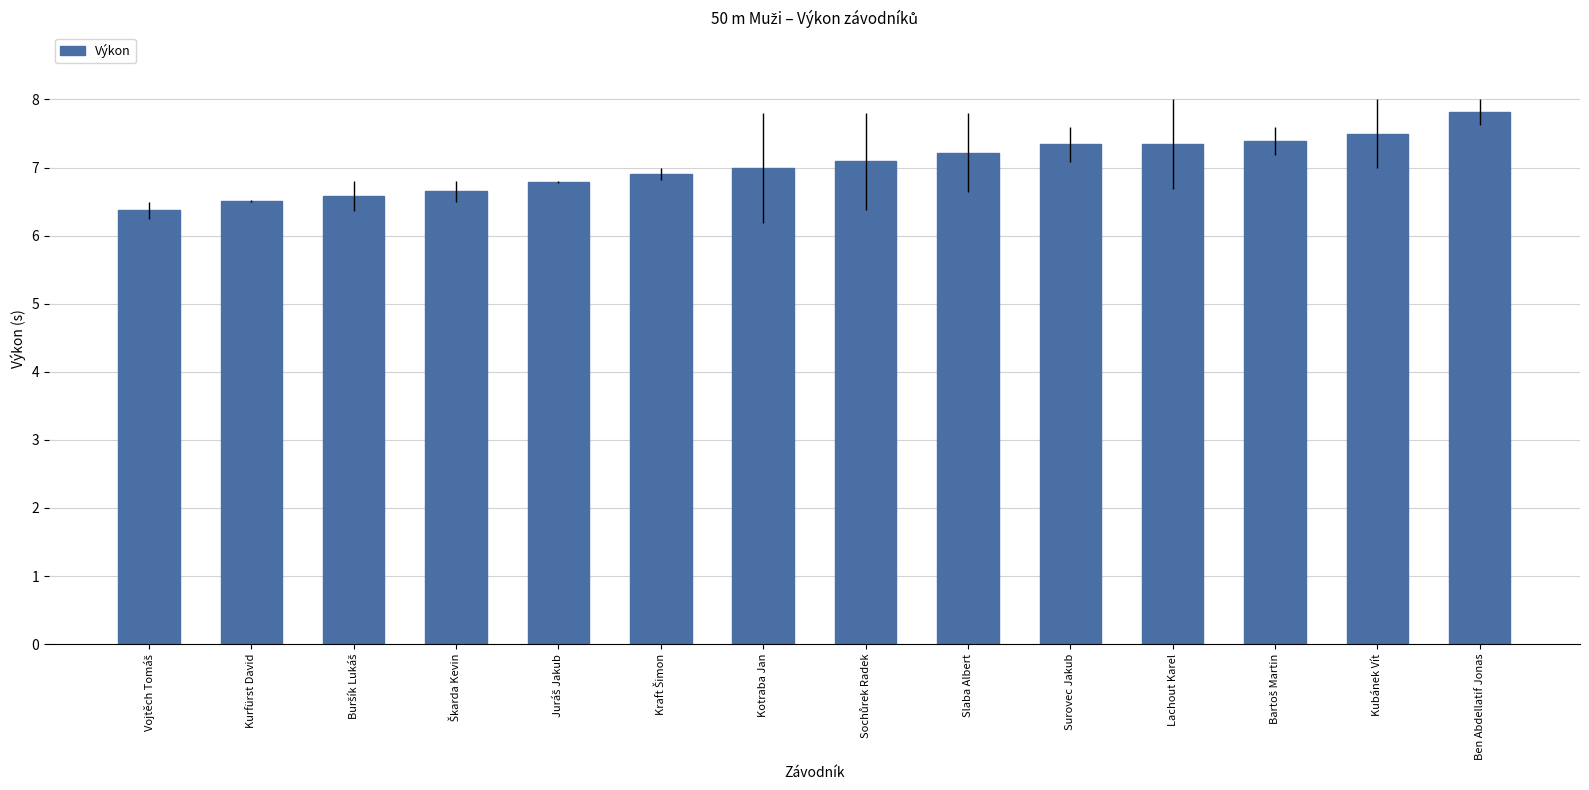

What is the maximum value shown in the chart?

7.8